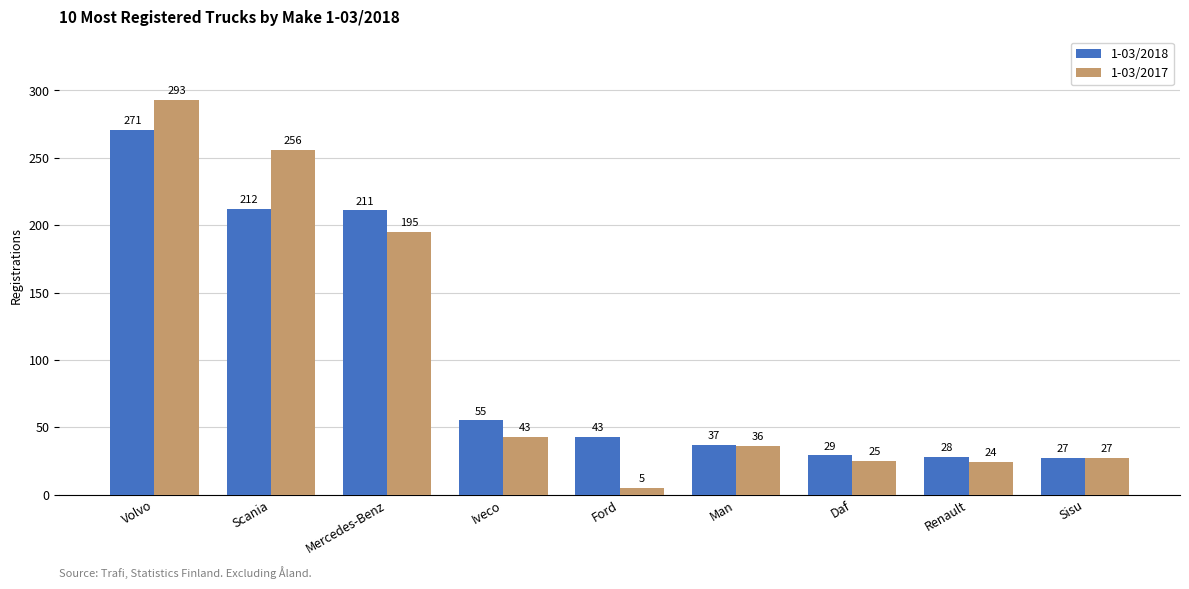

At which category does the chart reach its peak across all series?

Volvo